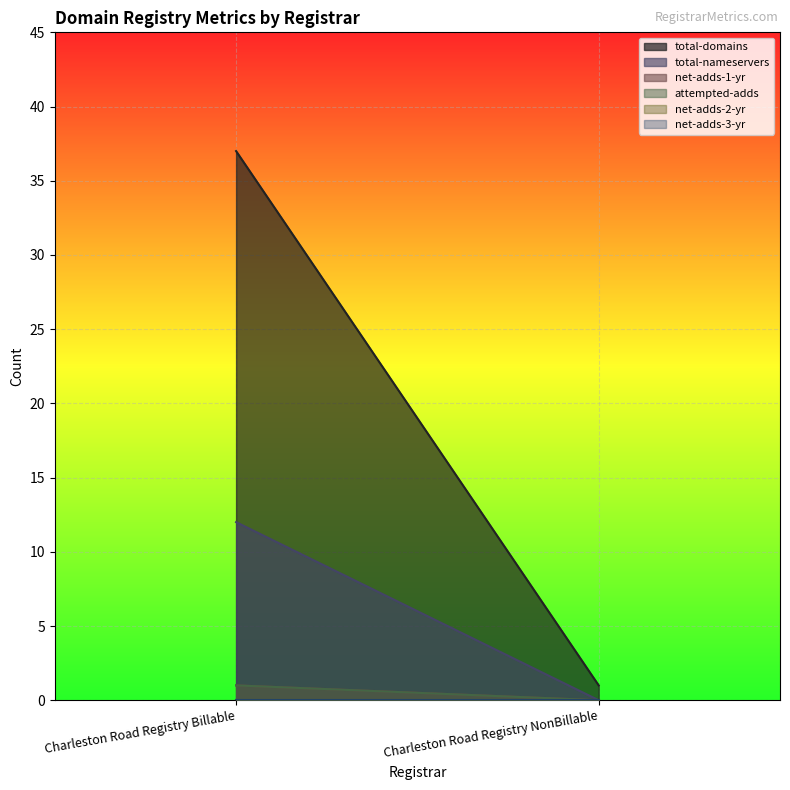

How many series are shown in this chart?

6